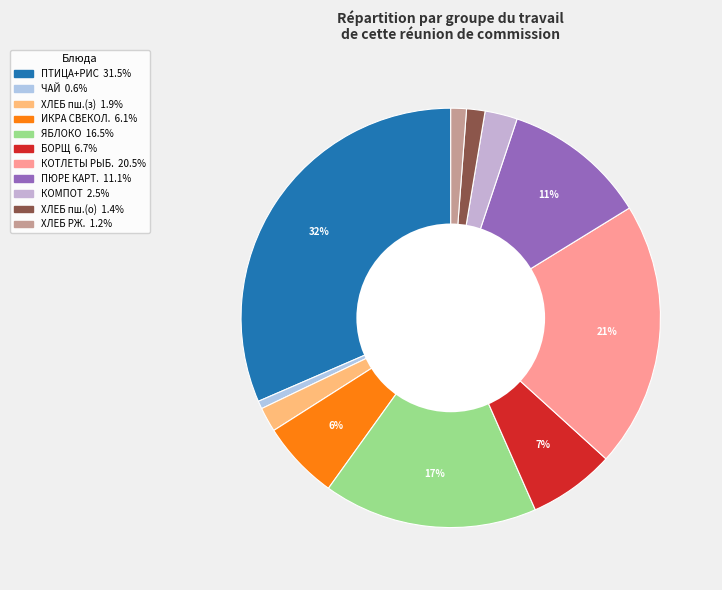

Rank the categories by value from highest to lowest.

ПТИЦА ОТВАРНАЯ И РИС ОТВАРНОЙ, КОТЛЕТЫ ИЛИ БИТОЧКИ РЫБНЫЕ, ЯБЛОКО, КАРТОФЕЛЬНОЕ ПЮРЕ, БОРЩ С КАПУСТОЙ И КАРТОФЕЛЕМ, ИКРА СВЕКОЛЬНАЯ ИЛИ МОРКОВНАЯ, КОМПОТ ИЗ ЯБЛОК, ХЛЕБ ПШЕНИЧНЫЙ (завтрак), ХЛЕБ ПШЕНИЧНЫЙ (обед), ХЛЕБ РЖАНОЙ, ЧАЙ С САХАРОМ